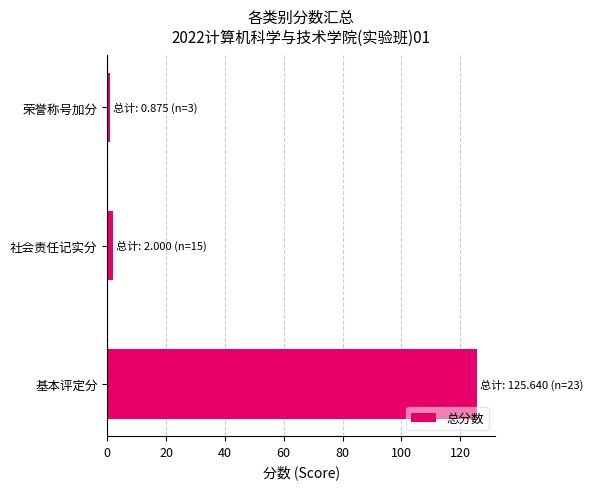

Which has a higher value, 基本评定分 or 社会责任记实分?

基本评定分